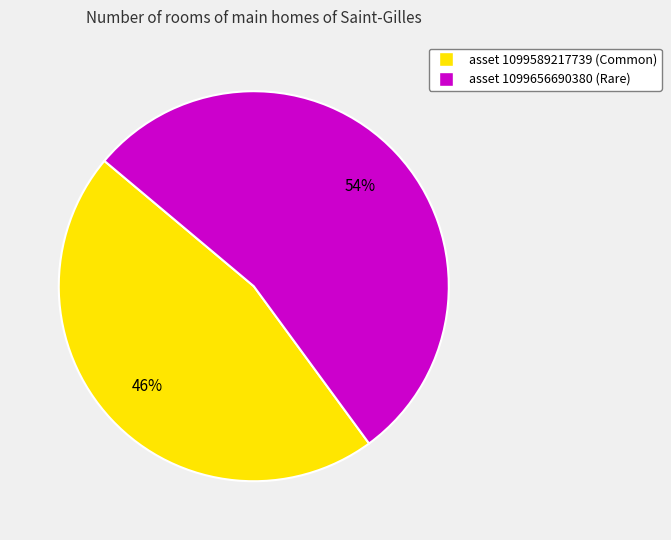

Which category has the biggest portion of the pie?

asset 1099656690380 (Rare)